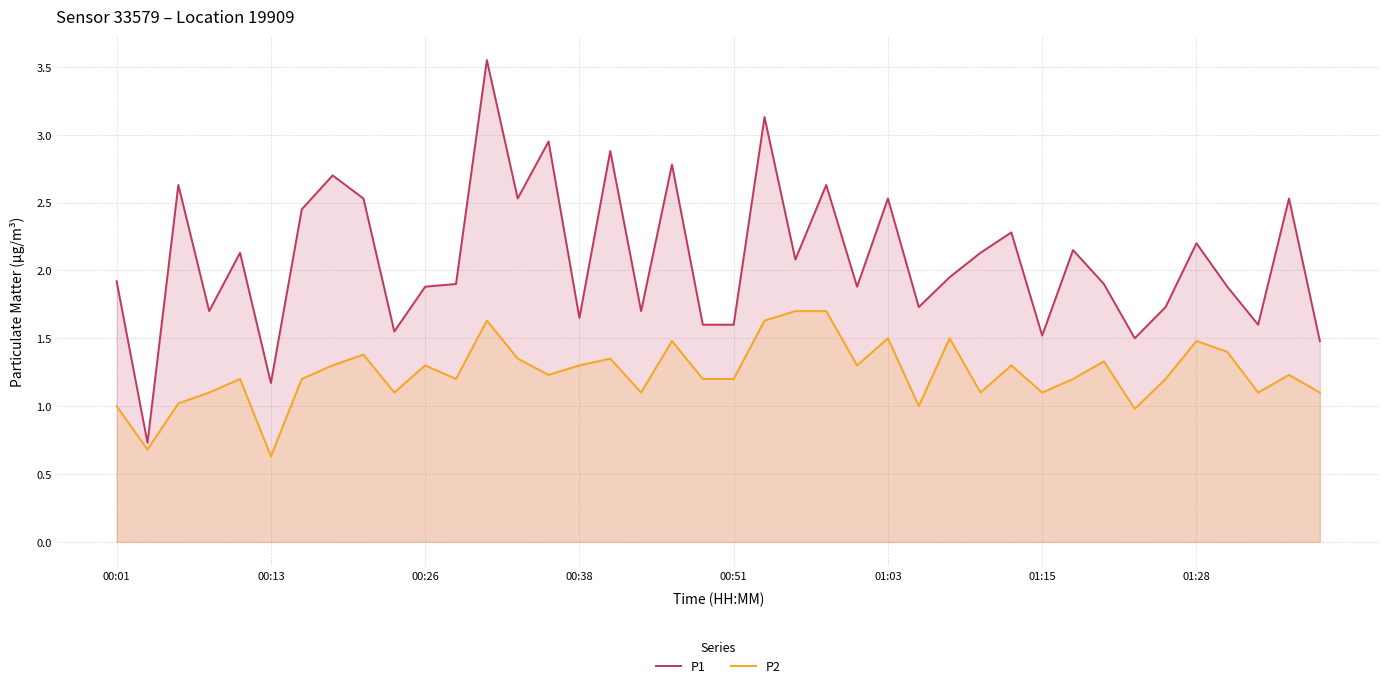

True or false: P2 and P1 intersect in this chart.

False